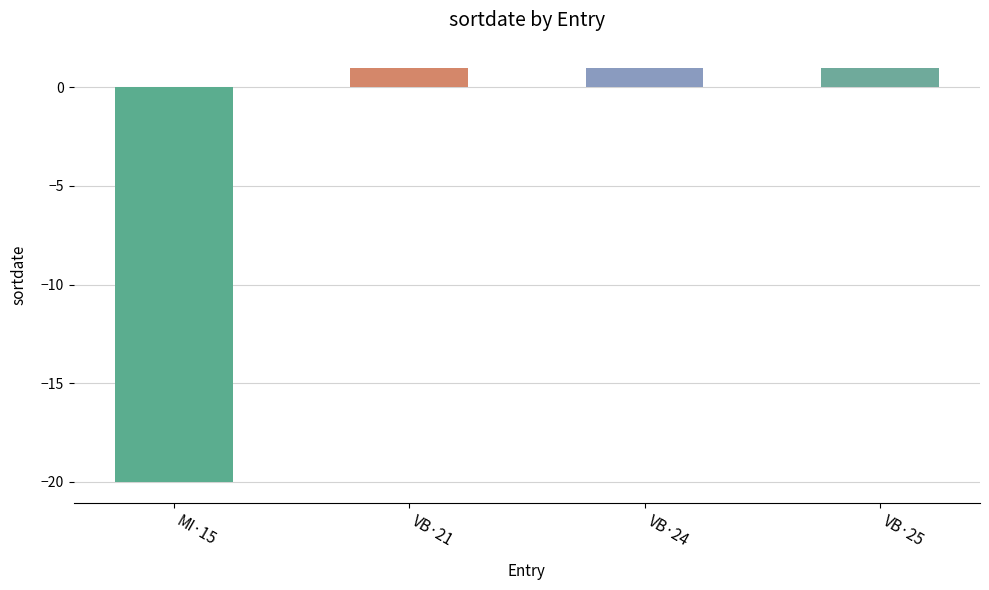

What is the label of the 4th bar from the right?

MI·15